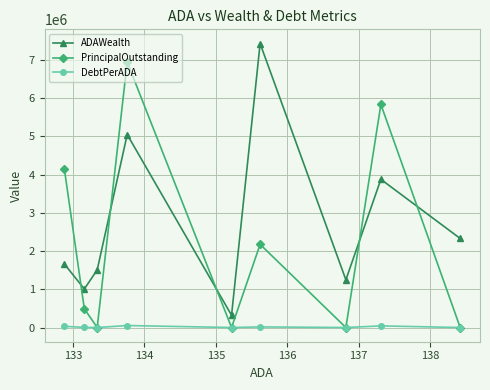

At how many categories does at least one series exceed 2647176?

4